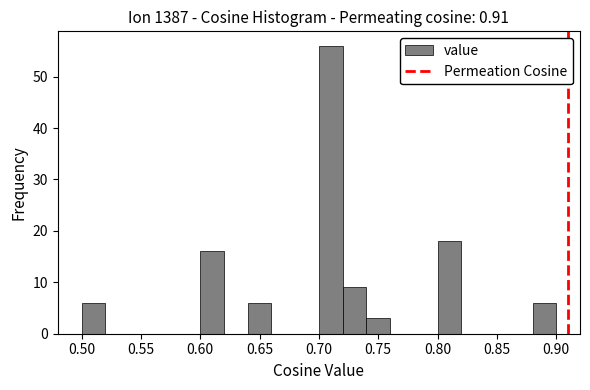

Reading left to right, transcribe this chart: for each bar, give the range it covers on the x-axis and its height. The values are not printed on the chart, so give them approximately, as read against the axis.

0.50 to 0.52: 6
0.52 to 0.54: 0
0.54 to 0.56: 0
0.56 to 0.58: 0
0.58 to 0.60: 0
0.60 to 0.62: 16
0.62 to 0.64: 0
0.64 to 0.66: 6
0.66 to 0.68: 0
0.68 to 0.70: 0
0.70 to 0.72: 56
0.72 to 0.74: 9
0.74 to 0.76: 3
0.76 to 0.78: 0
0.78 to 0.80: 0
0.80 to 0.82: 18
0.82 to 0.84: 0
0.84 to 0.86: 0
0.86 to 0.88: 0
0.88 to 0.90: 6